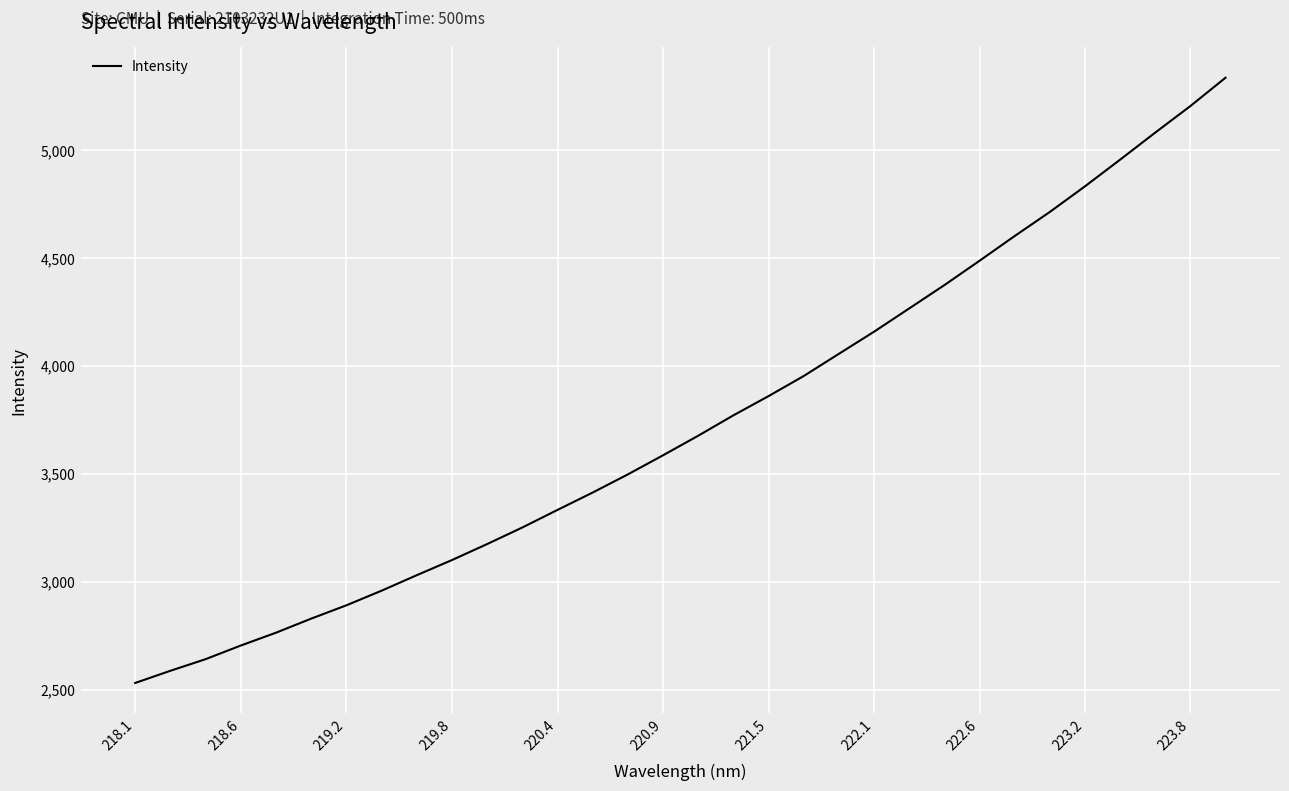

Does the chart display data point markers on the line(s)?

No